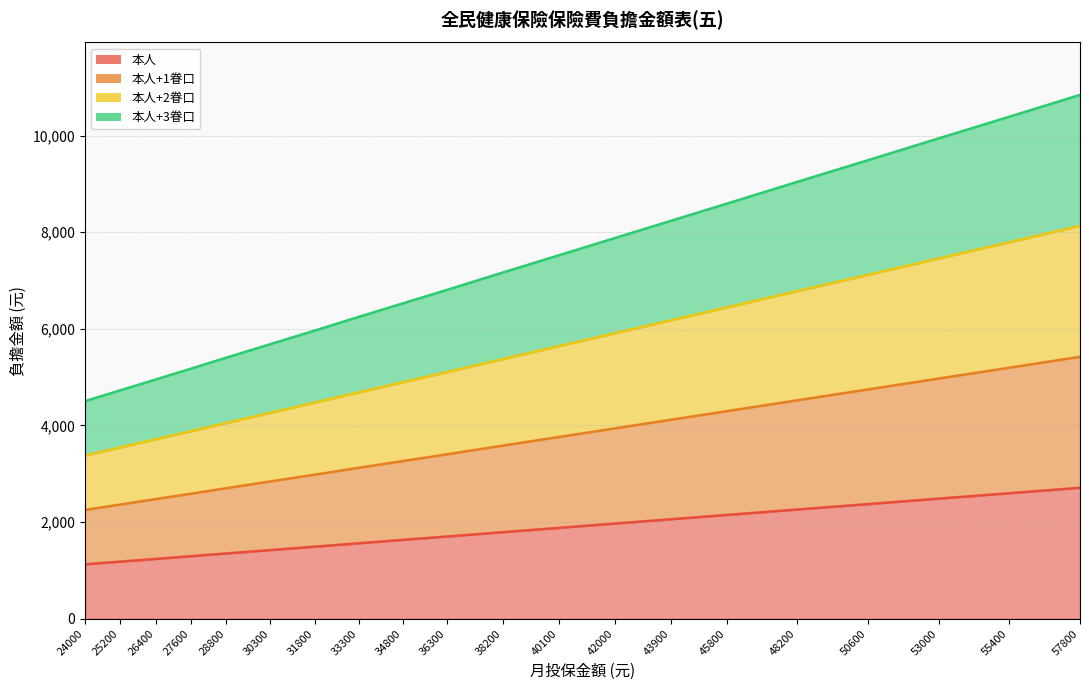

True or false: 本人+1眷口 and 本人 cross at least once.

False